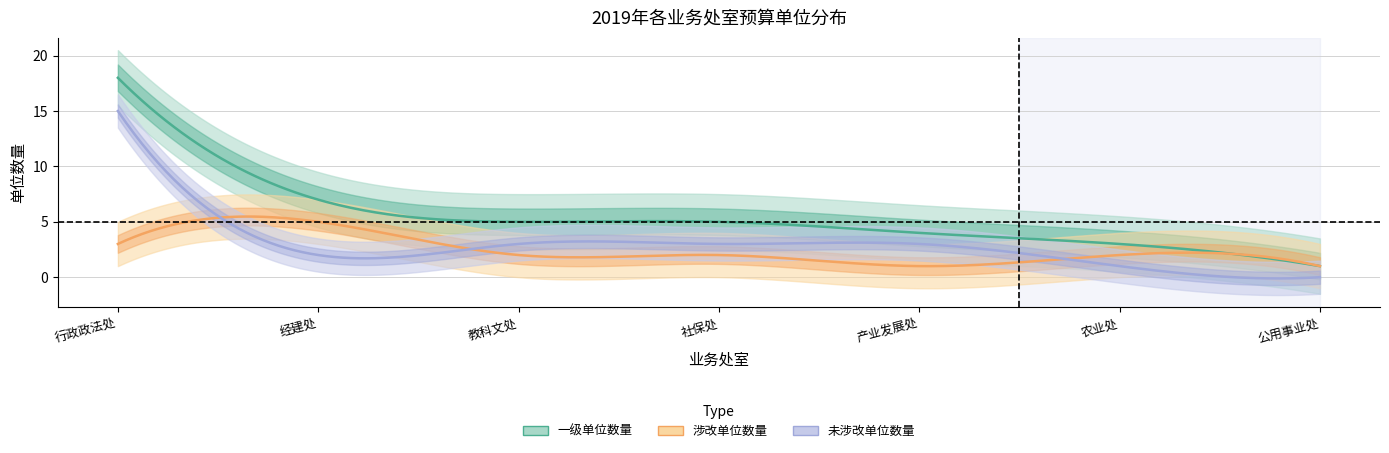

Reading left to right, transcribe all the data shown in this chart.

一级单位数量: 18	7	5	5	4	3	1
涉改单位数量: 3	5	2	2	1	2	1
未涉改单位数量: 15	2	3	3	3	1	0